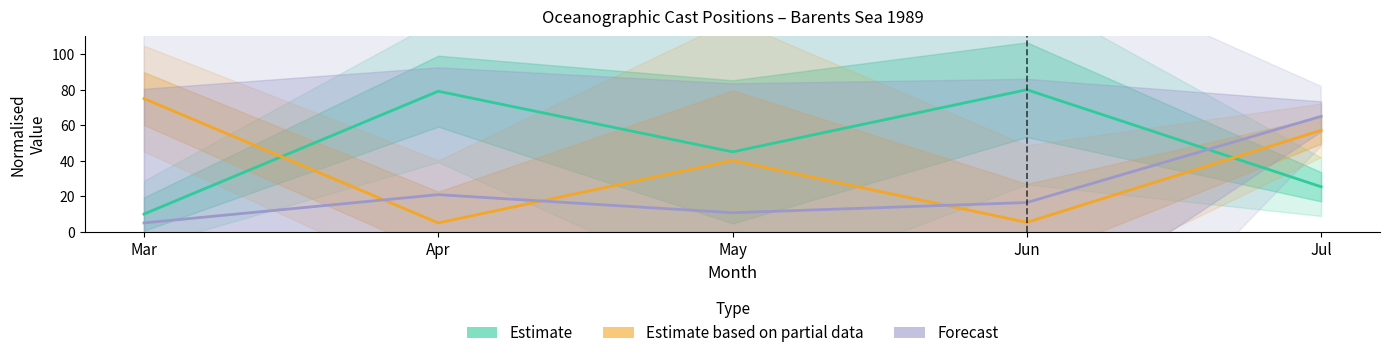

At which category does Estimate reach its first local peak?

Apr